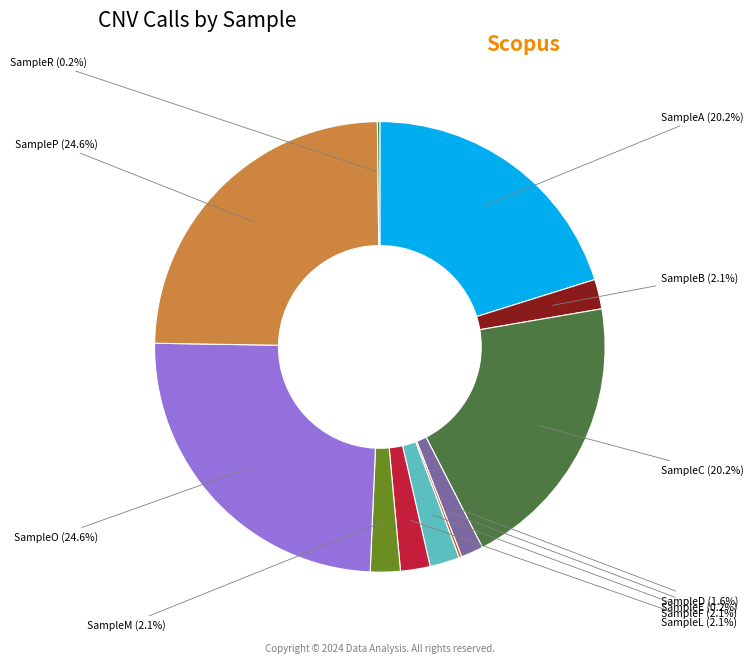

Does any single category account for the majority?

No